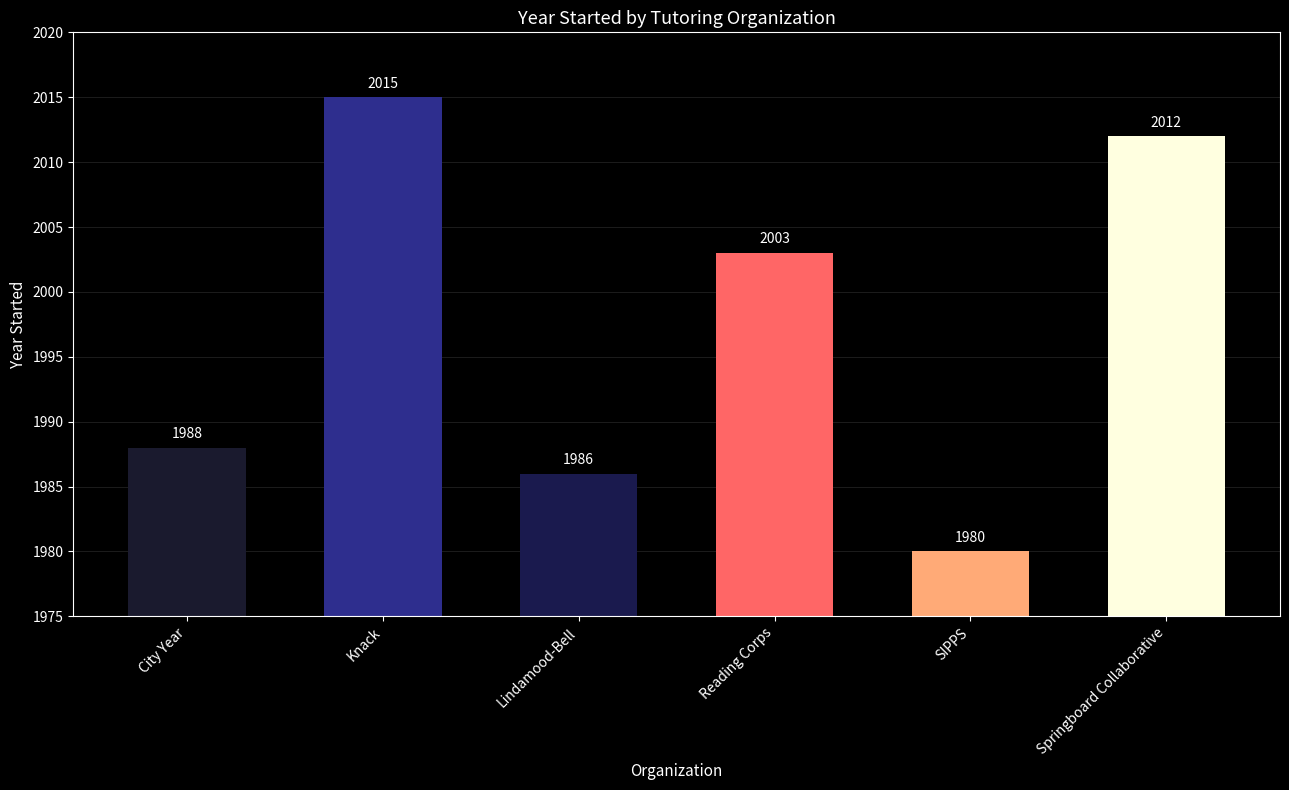

What is the difference between the second highest and minimum values?

32